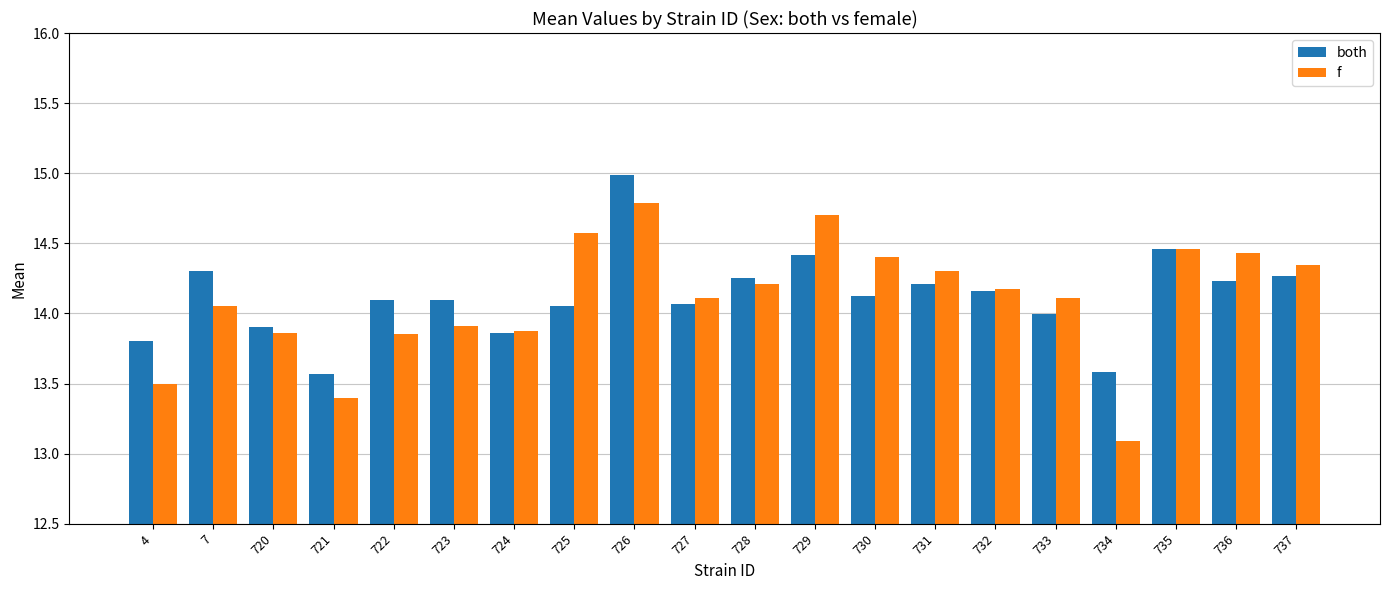

Is it true that both equals 14.1 at 730?

True